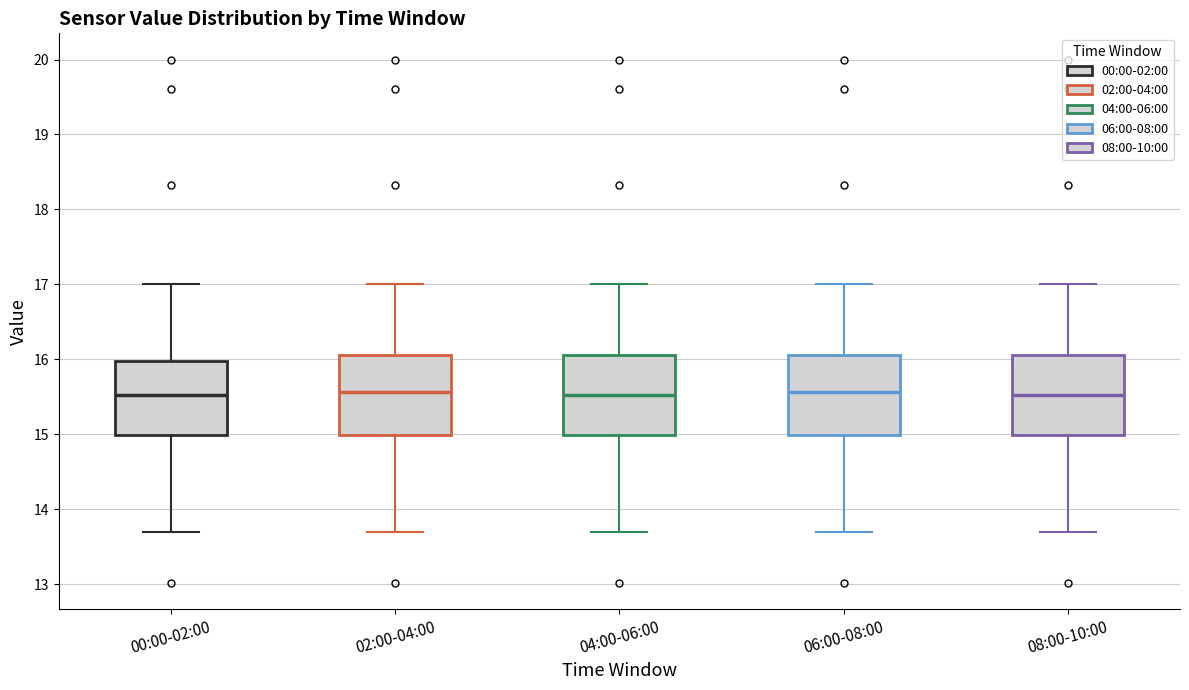

Reading left to right, read every box against the y-axis: the position of its median line, the range the box covers, and the ends of its whiskers. The values are not printed on the chart, so give them approximately, as read against the axis.

00:00-02:00: median 15.5, box 15.0 to 16.0, whiskers 13.7 to 17.0
02:00-04:00: median 15.6, box 15.0 to 16.1, whiskers 13.7 to 17.0
04:00-06:00: median 15.5, box 15.0 to 16.1, whiskers 13.7 to 17.0
06:00-08:00: median 15.6, box 15.0 to 16.1, whiskers 13.7 to 17.0
08:00-10:00: median 15.5, box 15.0 to 16.1, whiskers 13.7 to 17.0